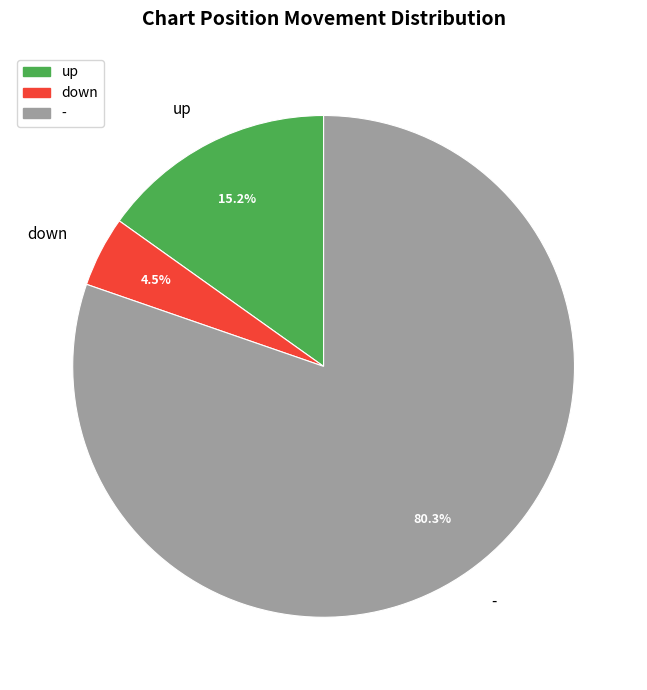

Between up and -, which is larger?

-